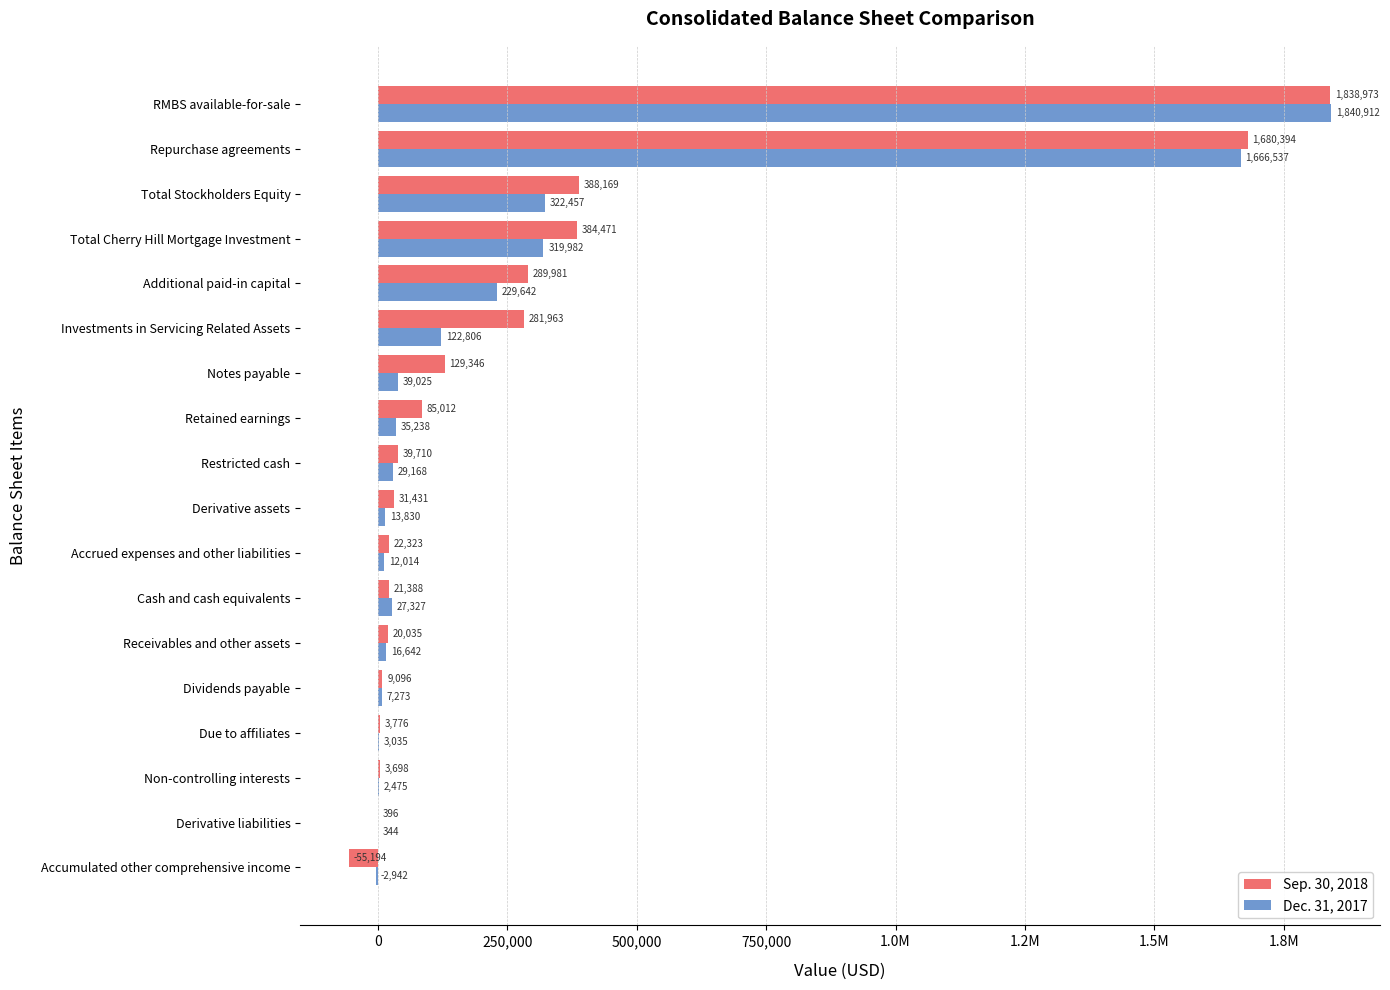

Which series has the largest total across all categories?

Sep. 30, 2018